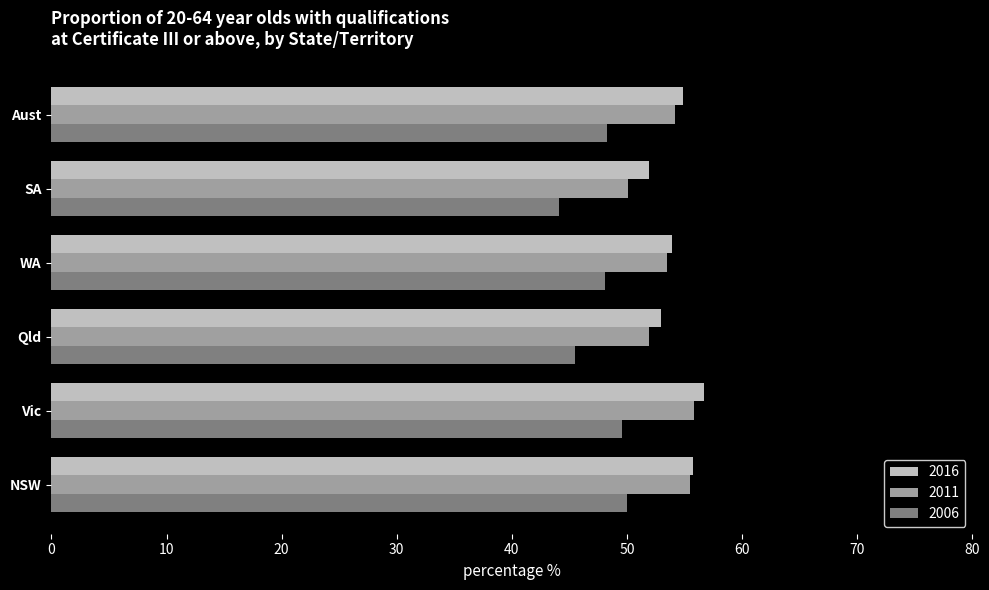

Is the value of 2011 at Aust greater than the value of 2006 at WA?

Yes